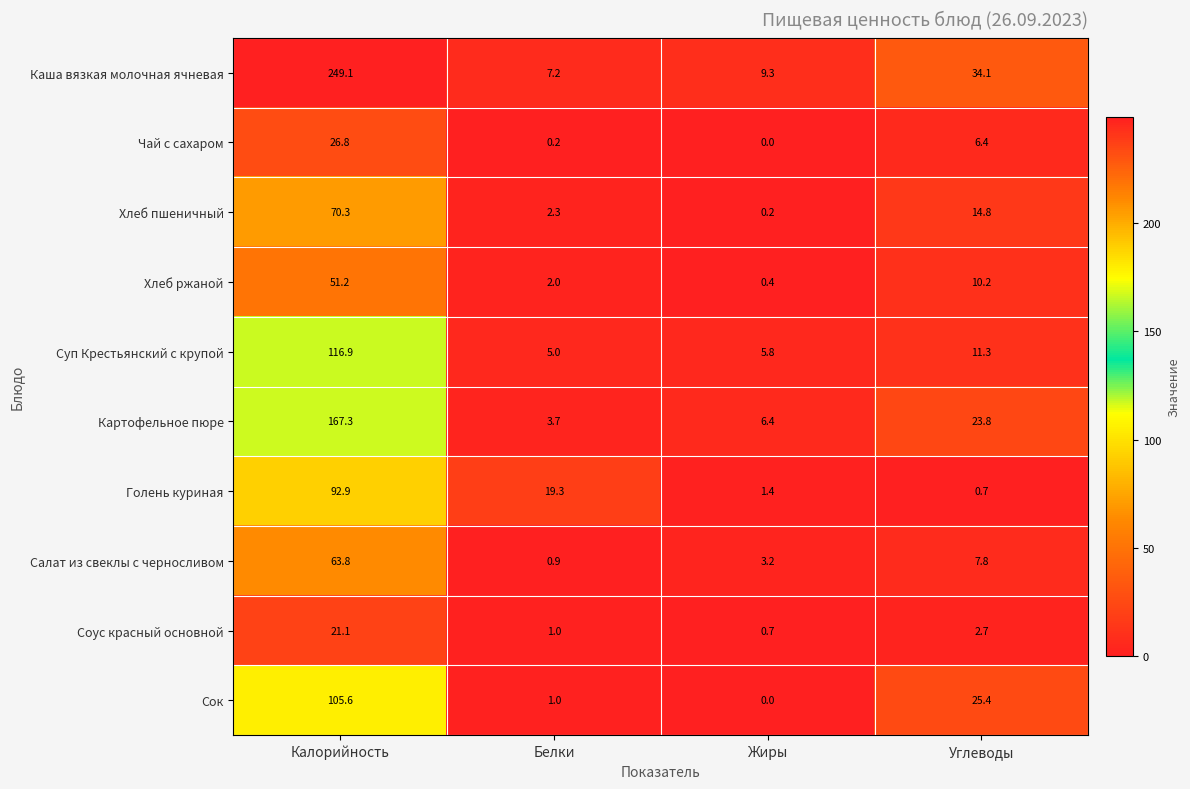

At Углеводы, list the series in order from largest to smallest.

Каша вязкая молочная ячневая, Сок, Картофельное пюре, Хлеб пшеничный, Суп Крестьянский с крупой, Хлеб ржаной, Салат из свеклы с черносливом, Чай с сахаром, Соус красный основной, Голень куриная